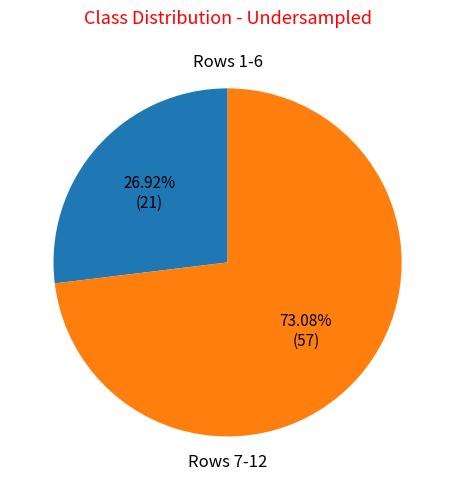

How many slices are in this pie chart?

2